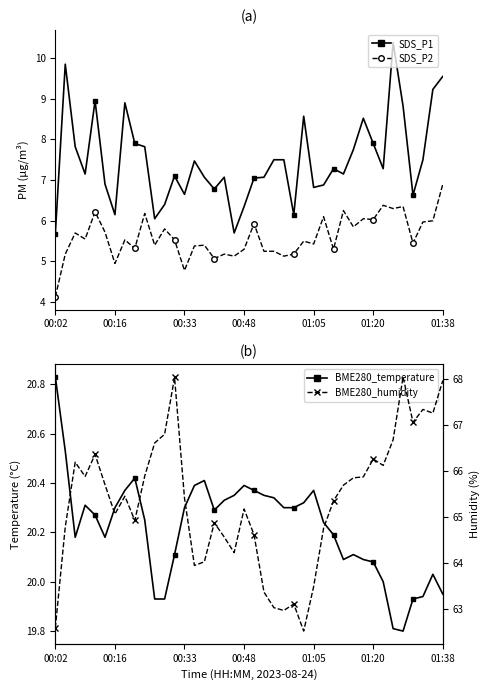

Reading left to right, what are all the values shown in this chart?

SDS_P1: 5.7	9.8	7.8	7.2	8.9	6.9	6.2	8.9	7.9	7.8	6.0	6.4	7.1	6.7	7.5	7.1	6.8	7.1	5.7	6.3	7.0	7.1	7.5	7.5	6.2	8.6	6.8	6.9	7.3	7.2	7.8	8.5	7.9	7.3	10.4	8.8	6.6	7.5	9.2	9.6
SDS_P2: 4.1	5.2	5.7	5.5	6.2	5.7	5.0	5.5	5.3	6.2	5.4	5.8	5.5	4.8	5.4	5.4	5.1	5.2	5.1	5.3	5.9	5.2	5.2	5.1	5.2	5.5	5.4	6.1	5.3	6.2	5.8	6.0	6.0	6.4	6.3	6.3	5.5	6.0	6.0	6.9
BME280_temperature: 20.8	20.5	20.2	20.3	20.3	20.2	20.3	20.4	20.4	20.2	19.9	19.9	20.1	20.3	20.4	20.4	20.3	20.3	20.4	20.4	20.4	20.4	20.3	20.3	20.3	20.3	20.4	20.2	20.2	20.1	20.1	20.1	20.1	20.0	19.8	19.8	19.9	19.9	20.0	19.9
BME280_humidity: 62.6	64.8	66.2	65.9	66.4	65.7	65.1	65.5	64.9	65.9	66.6	66.8	68.0	65.4	63.9	64.0	64.9	64.6	64.2	65.2	64.6	63.4	63.0	63.0	63.1	62.5	63.5	64.8	65.3	65.7	65.8	65.9	66.3	66.1	66.7	68.0	67.1	67.3	67.3	68.0